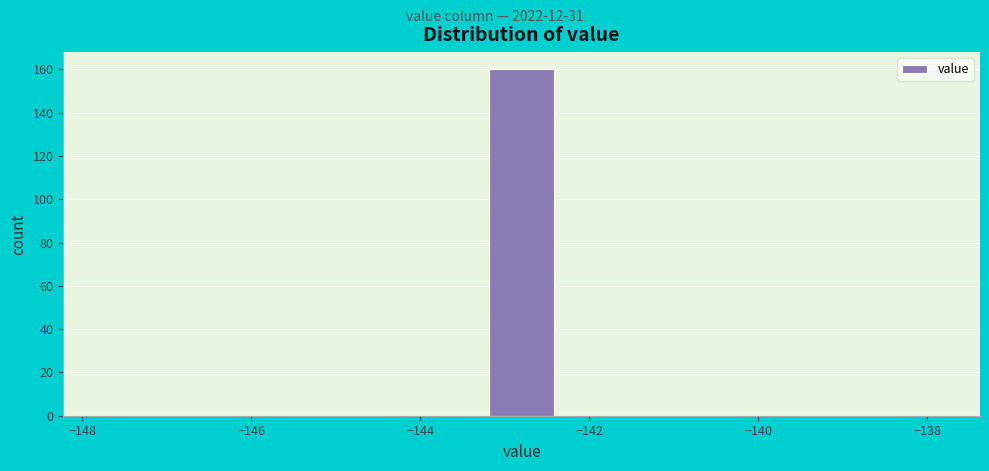

Reading left to right, transcribe this chart: for each bar, give the range it covers on the x-axis and its height. Neither the bar edges nor the heights are printed on the chart, so give them approximately, as read against the axes.

-147.8 to -146.8: 0
-146.8 to -146.0: 0
-146.0 to -145.0: 0
-145.0 to -144.2: 0
-144.2 to -143.2: 0
-143.2 to -142.4: 160
-142.4 to -141.4: 0
-141.4 to -140.6: 0
-140.6 to -139.6: 0
-139.6 to -138.8: 0
-138.8 to -137.8: 0